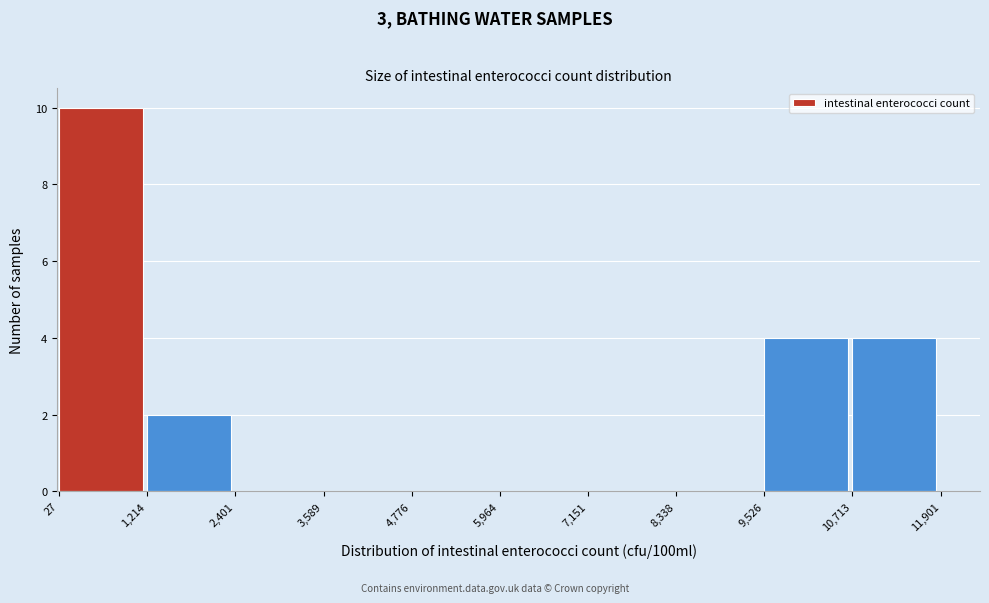

How tall is the bar that spans 10,713 to 11,901 on the x-axis? The values are not printed on the chart, so give them approximately, as read against the axis.

4